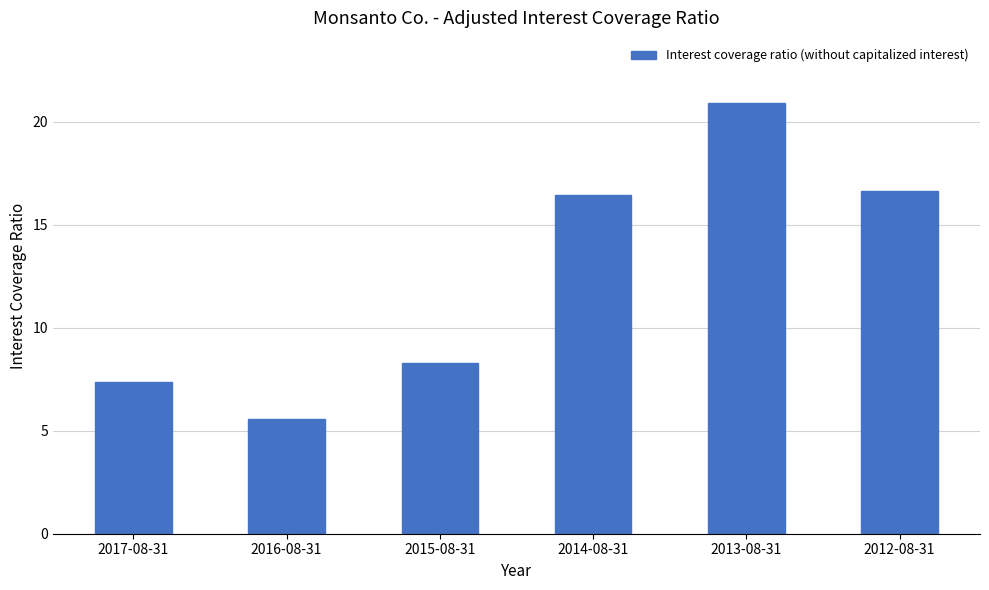

How many bars are there in total?

6